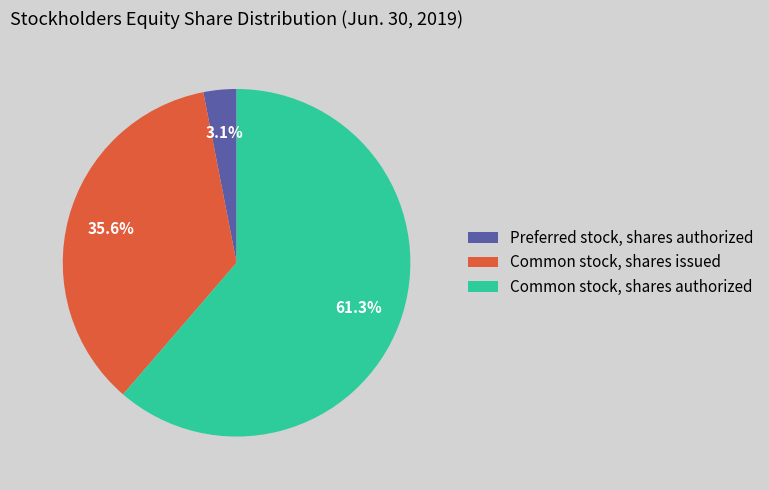

Which category has the smallest portion of the pie?

Preferred stock, shares authorized